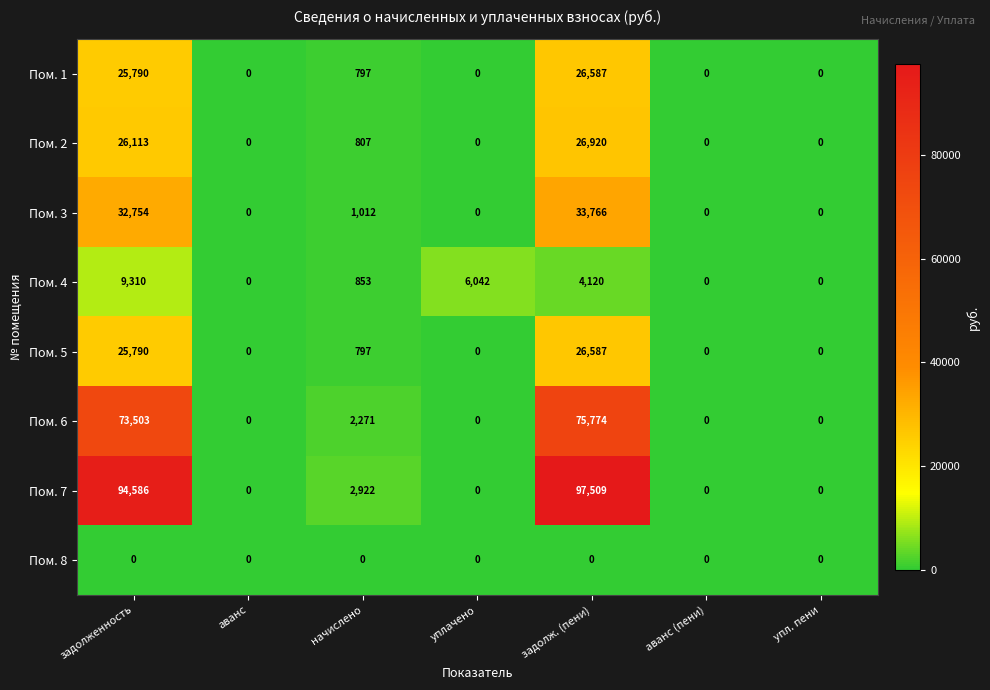

Which series has the largest range (max minus min)?

Пом. 7